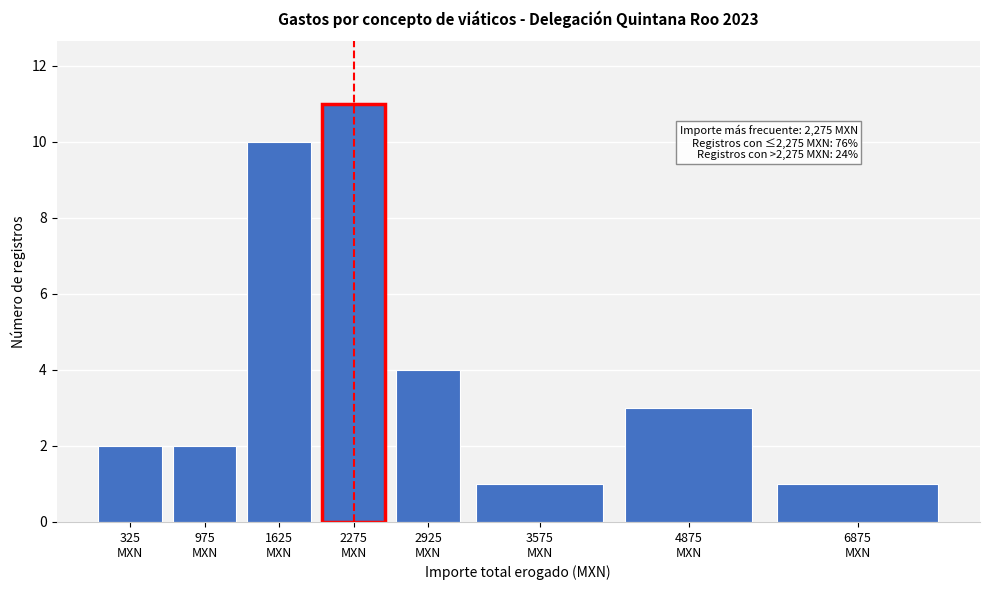

Reading left to right, transcribe all the data shown in this chart.

2	2	10	11	4	1	3	1